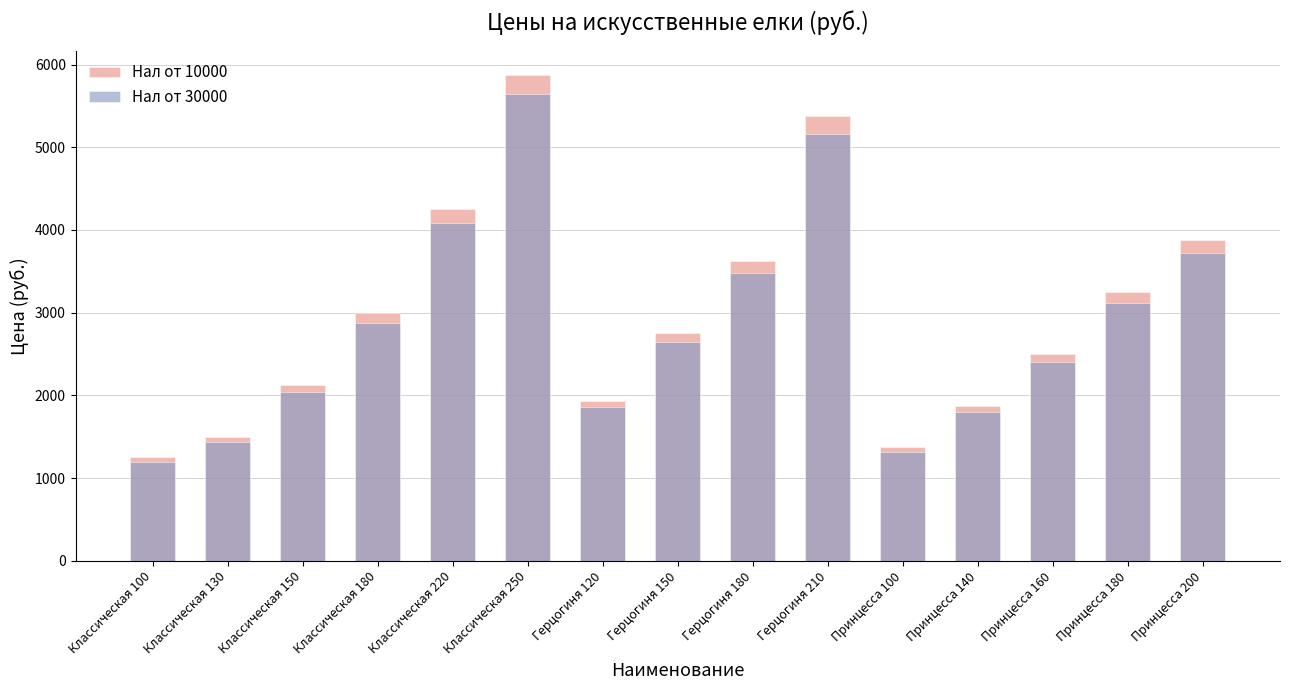

Reading right to left, extract all data points from this chart.

Нал от 10000: 3875.0	3250.0	2500.0	1875.0	1375.0	5375.0	3625.0	2750.0	1937.5	5875.0	4250.0	3000.0	2125.0	1500.0	1250.0
Нал от 30000: 3720.0	3120.0	2400.0	1800.0	1320.0	5160.0	3480.0	2640.0	1860.0	5640.0	4080.0	2880.0	2040.0	1440.0	1200.0